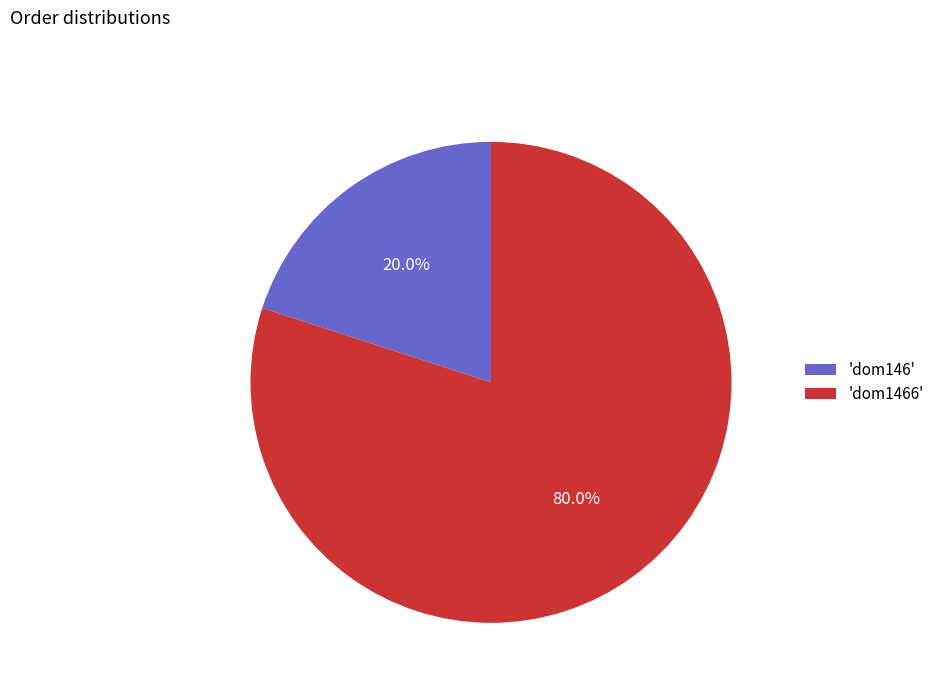

Rank the categories by value from lowest to highest.

'dom146', 'dom1466'